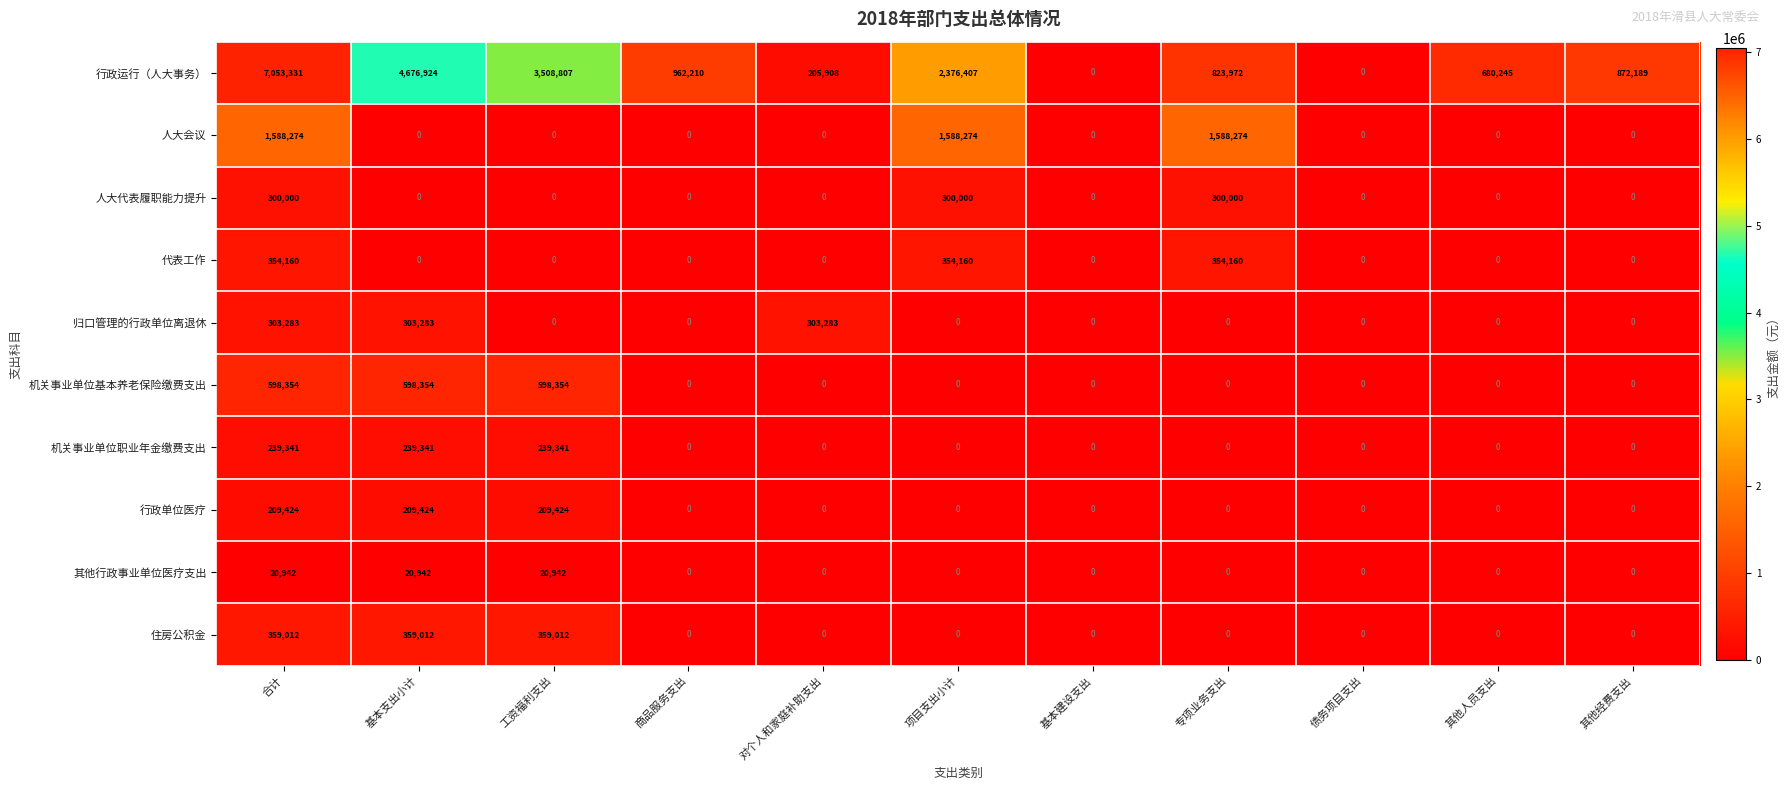

At which category is the sum across all series the highest?

合计